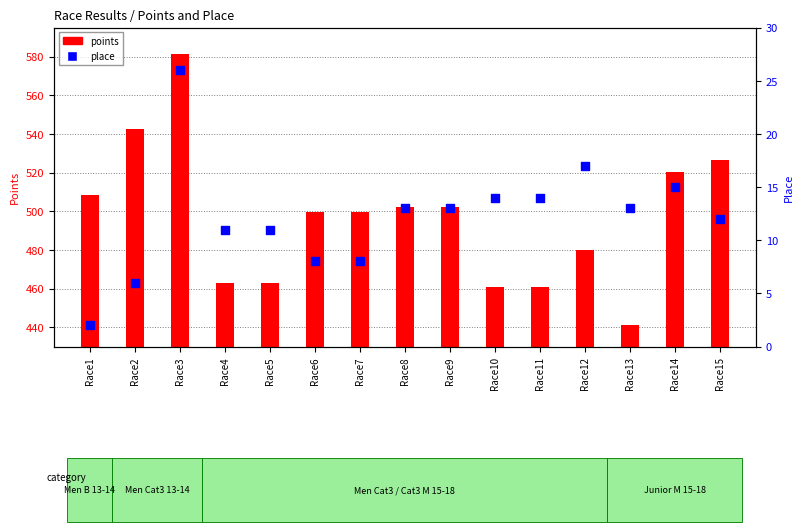

At how many categories does at least one series exceed 486?

9